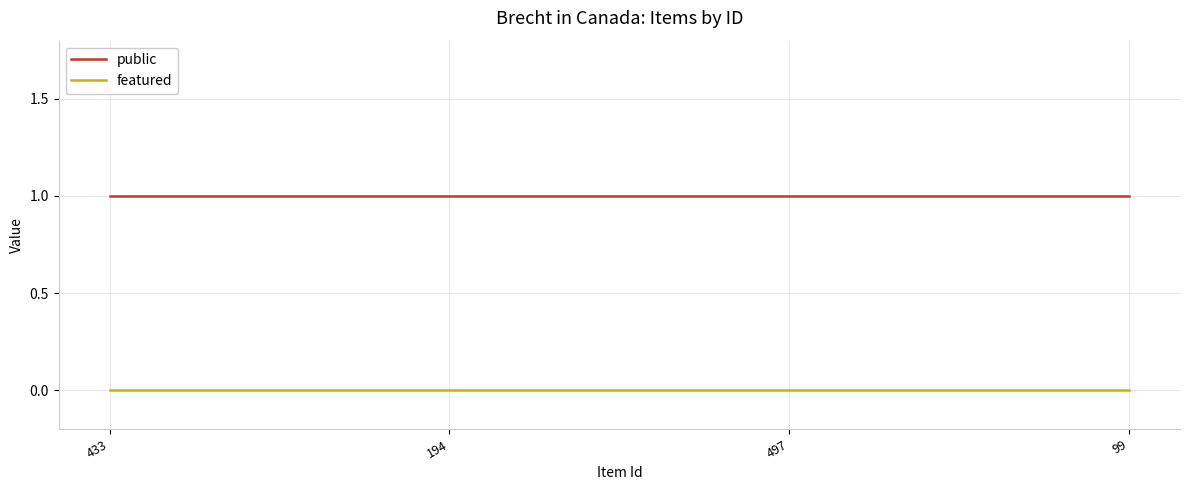

What are all the series names shown in the legend?

public, featured